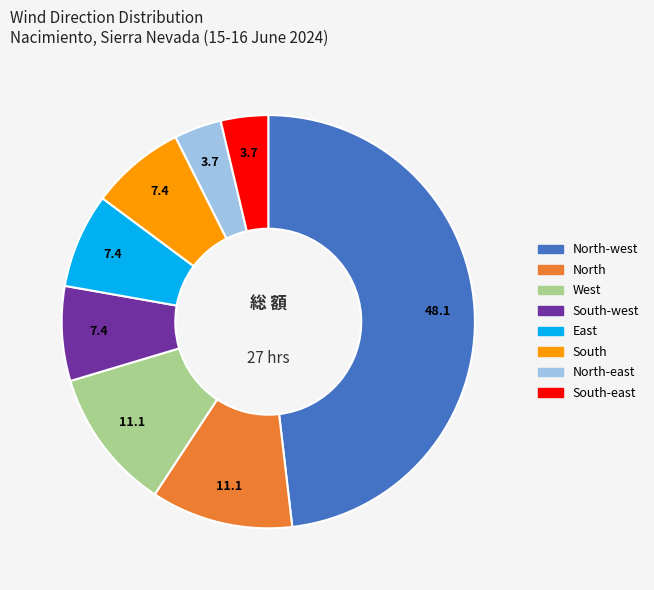

Is there a majority slice in this chart?

No